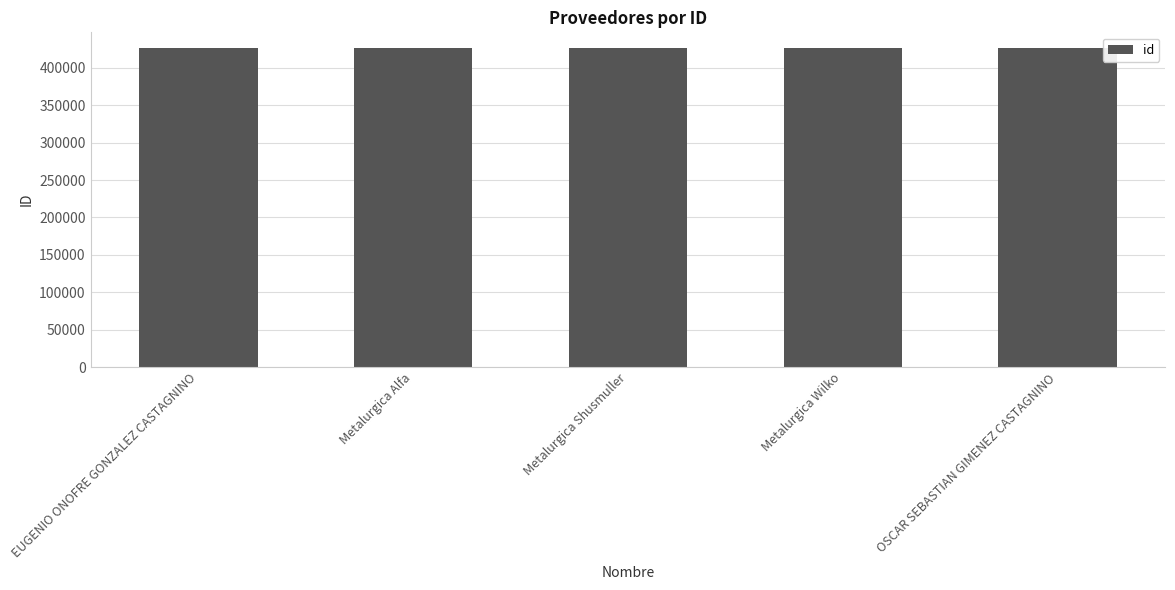

What is the sum of the values at Metalurgica Alfa and OSCAR SEBASTIAN GIMENEZ CASTAGNINO?

852041